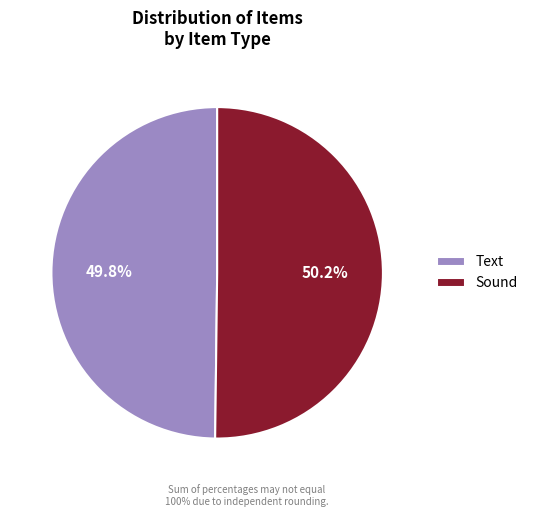

Is it true that Text is 55% of the pie?

False